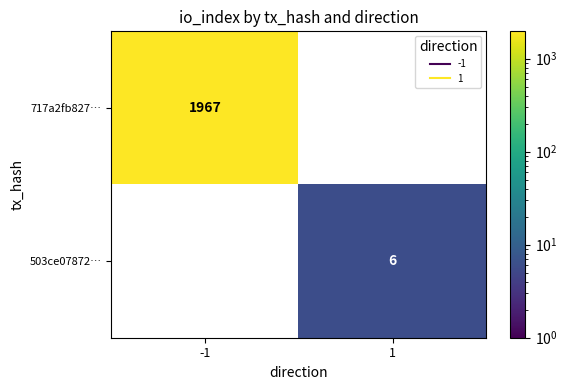

Reading right to left, transcribe all the data shown in this chart.

717a2fb827…: 1=0	-1=1967
503ce07872…: 1=6	-1=0